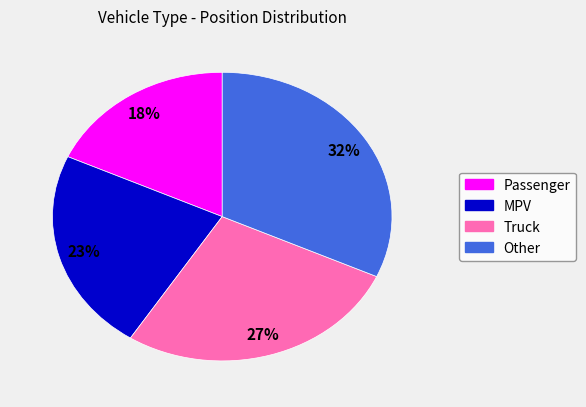

To the nearest percent, what percentage of the pie is MPV?

23%